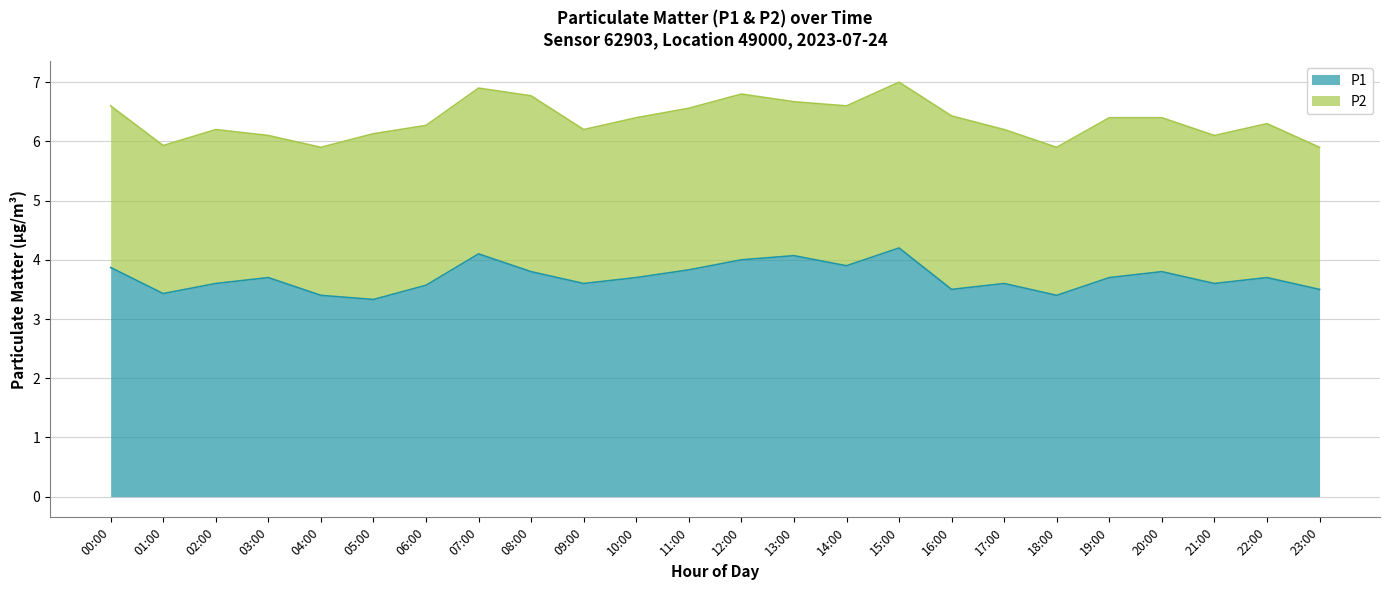

What position from the right is 23:00?

1